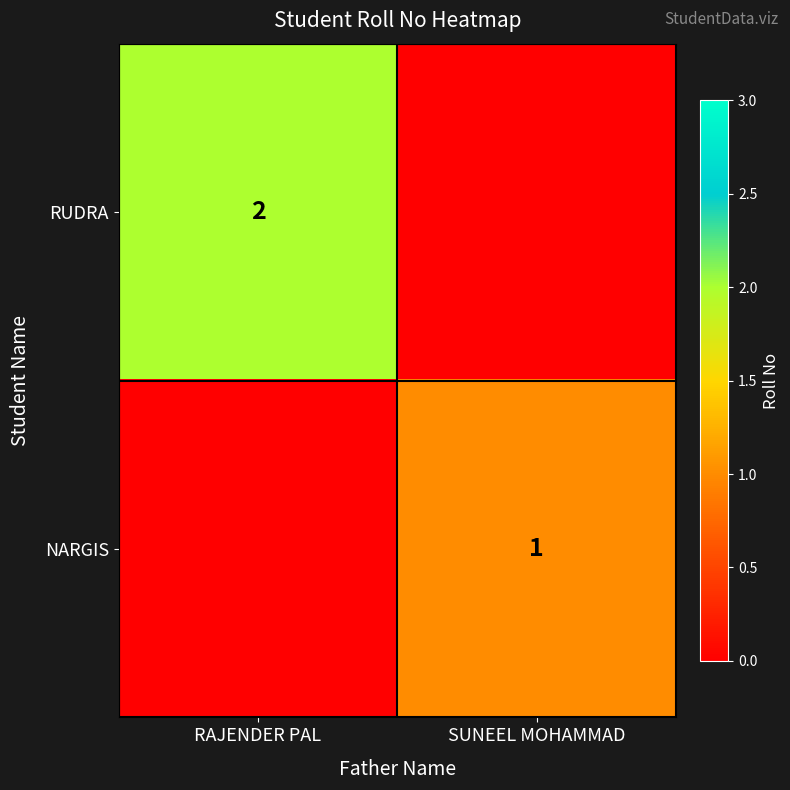

The NARGIS series shows 2 at SUNEEL MOHAMMAD. True or false?

False